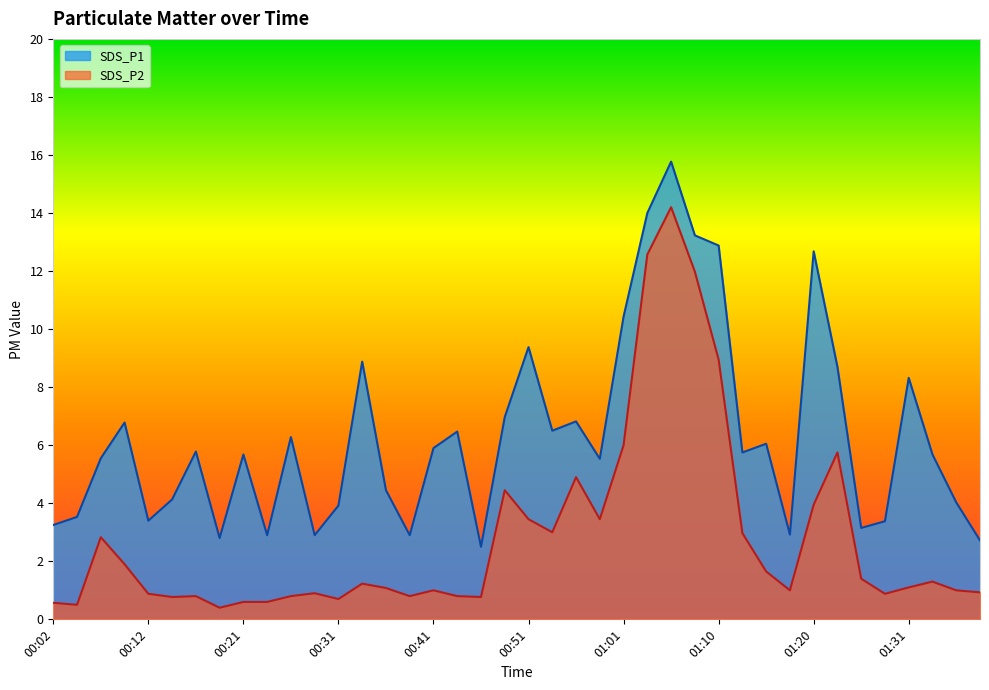

Is the value of SDS_P1 at 01:03 greater than the value of SDS_P2 at 00:51?

Yes